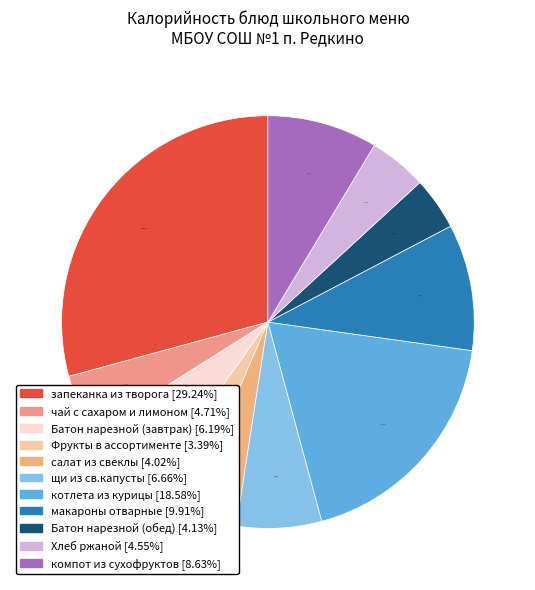

Which has a higher value, чай с сахаром и лимоном or запеканка из творога?

запеканка из творога